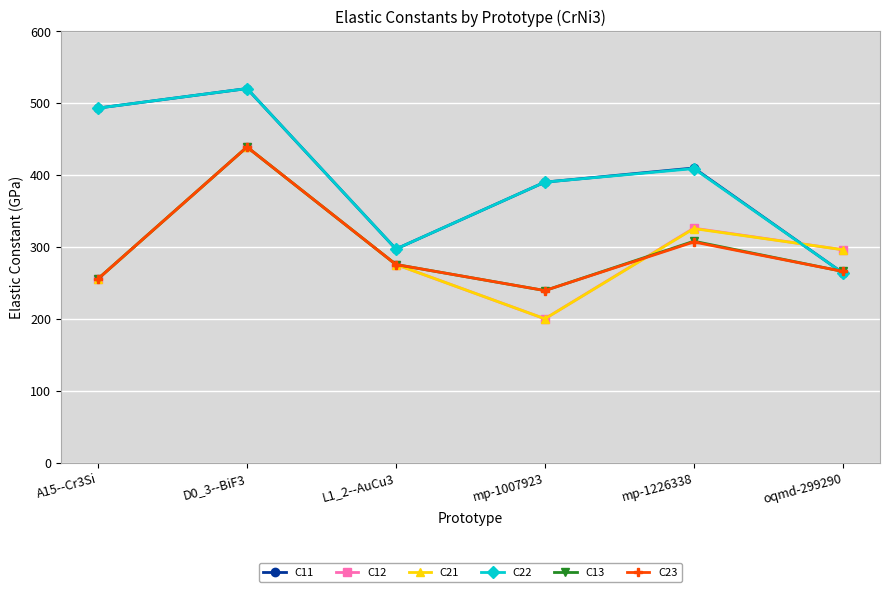

Where does the C12 series first go above 296?

D0_3--BiF3